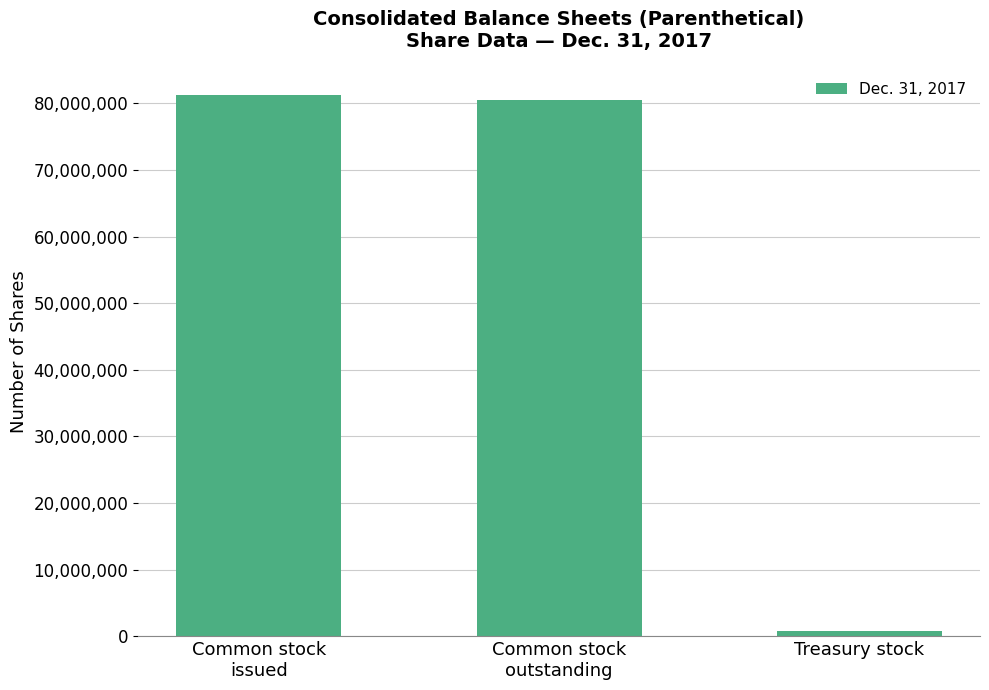

Reading left to right, what are all the values shown in this chart?

Common stock
issued=81267205	Common stock
outstanding=80524255	Treasury stock=742950